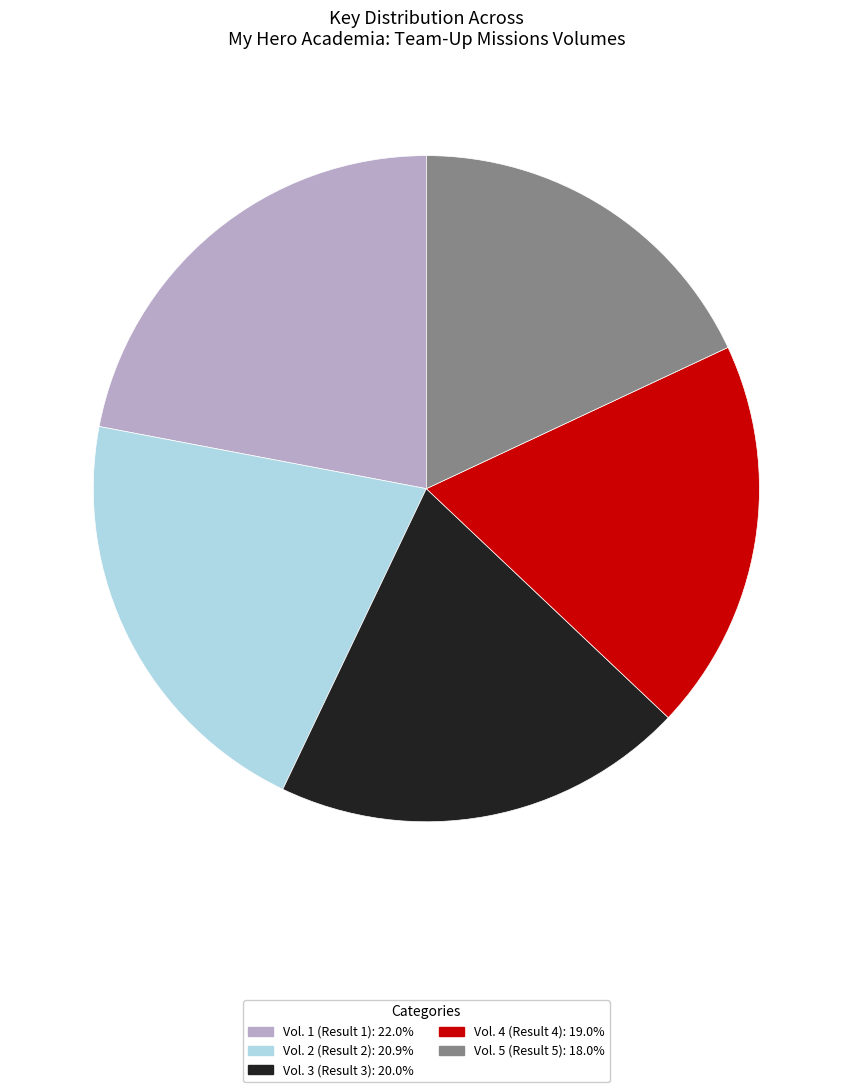

Is there a majority slice in this chart?

No